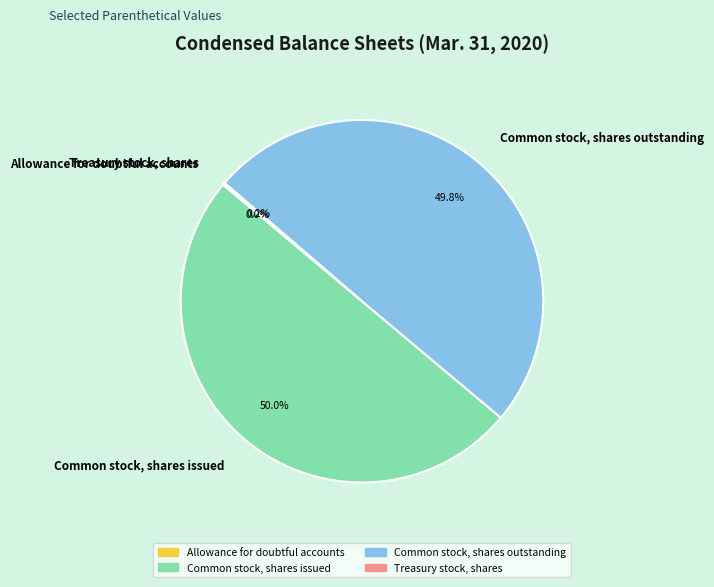

What percentage do Common stock, shares outstanding and Common stock, shares issued together represent?

99.8%